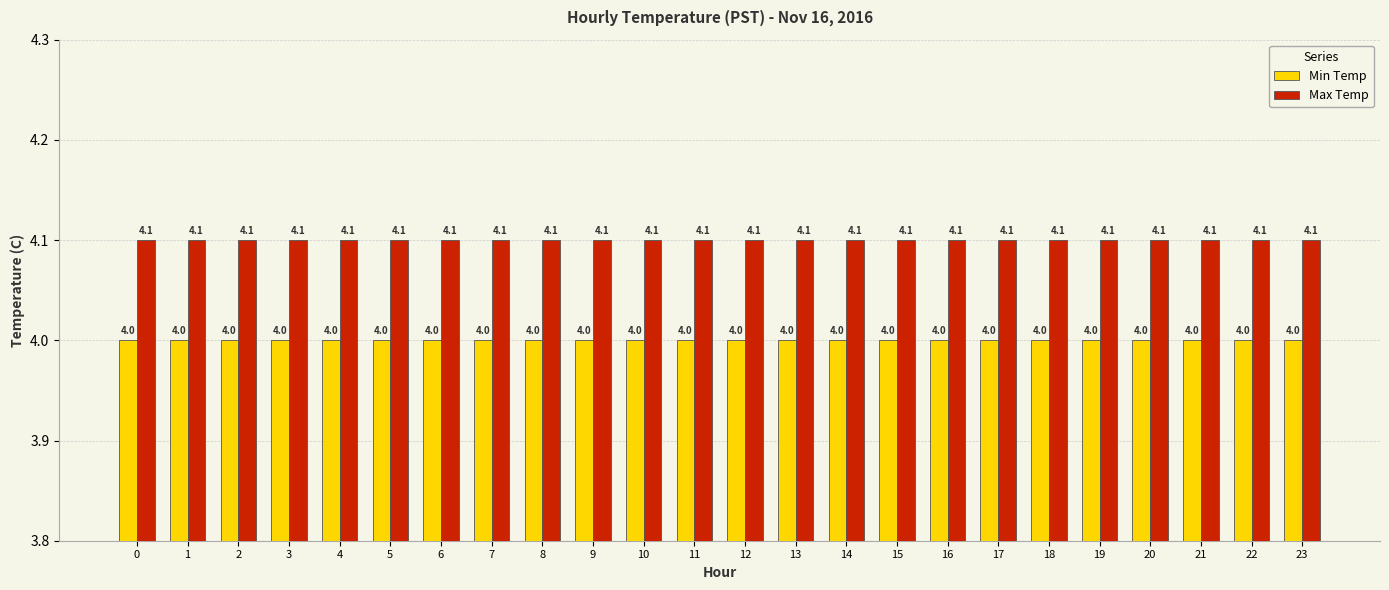

What is the sum of all Max Temp values?

98.4